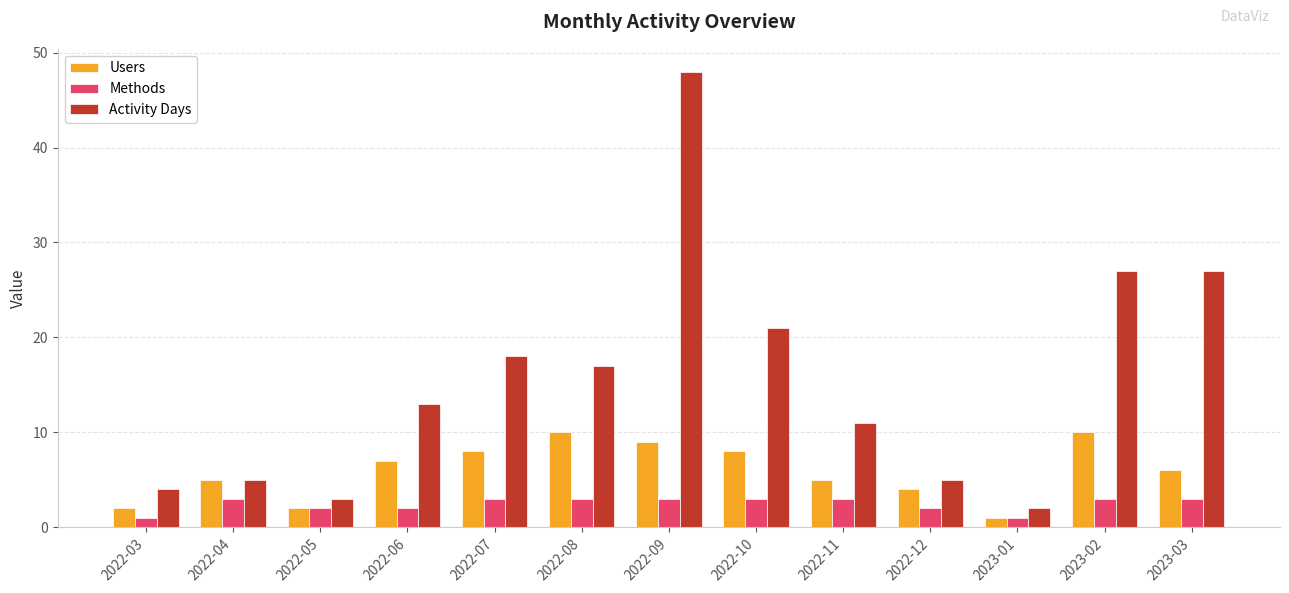

What is the value of the Users bar at the 5th from the left?

8